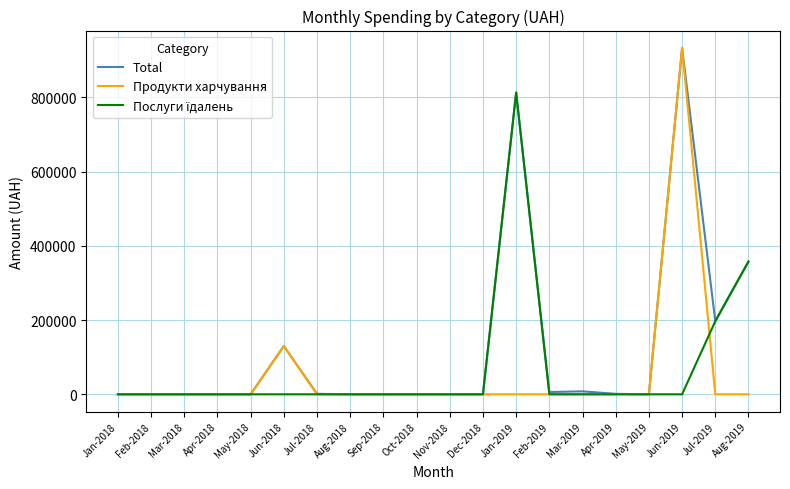

What is the spread (max minus min) of values at Jan-2019?

813049.6